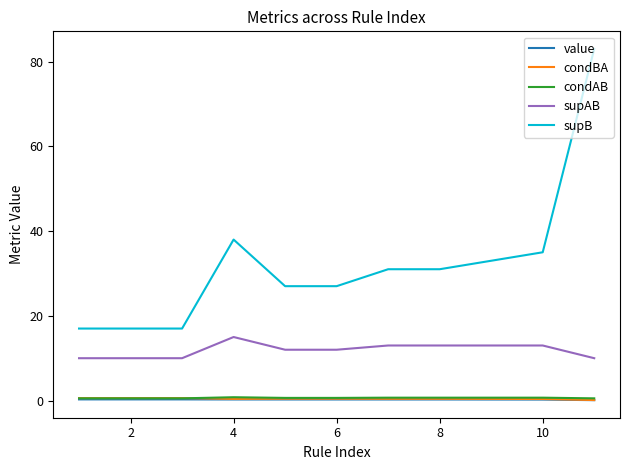

What is the minimum value for supAB?

10.0